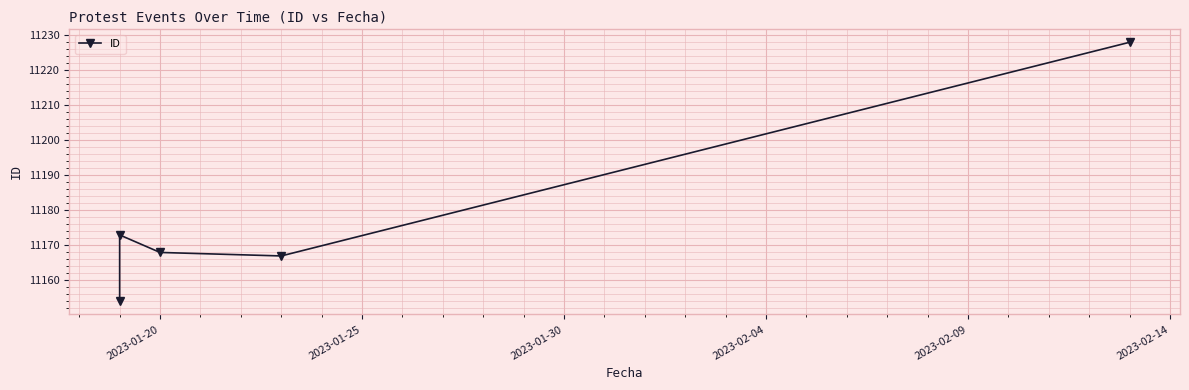

How many points are lower than both their immediate neighbors (excluding endpoints)?

1